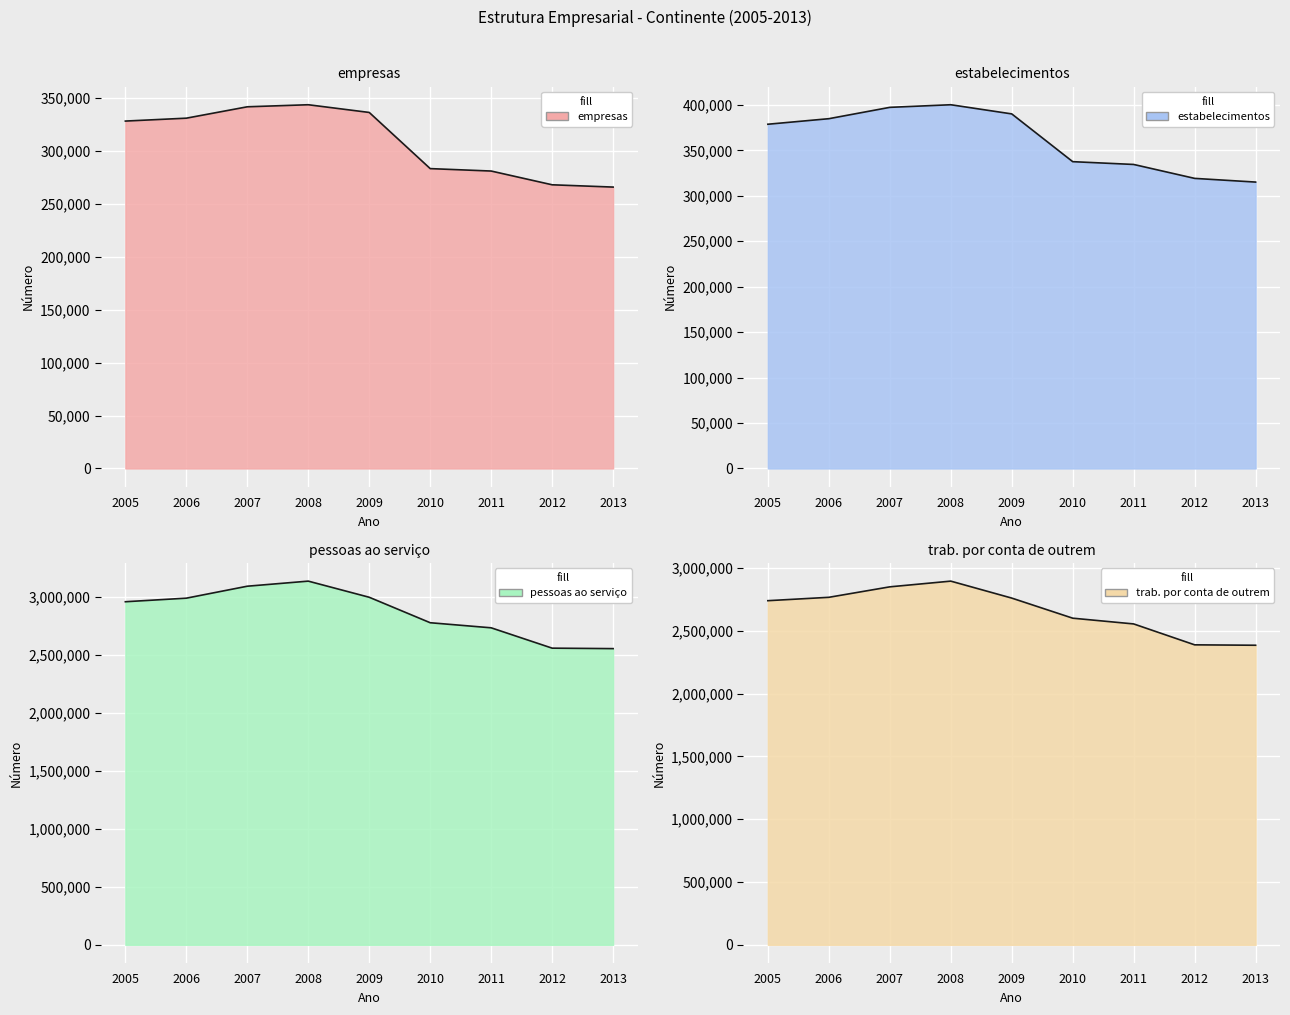

What is the difference between the estabelecimentos values at 2009 and 2011?

55630